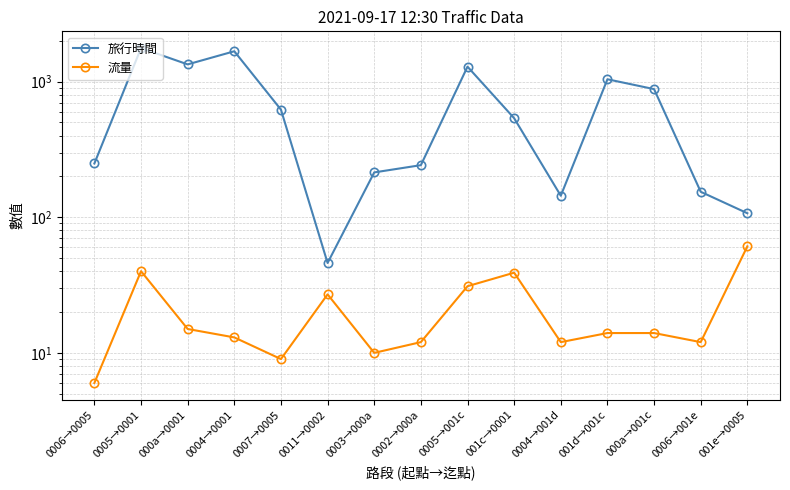

What is the difference between the 流量 values at 000a→0001 and 001e→0005?

46